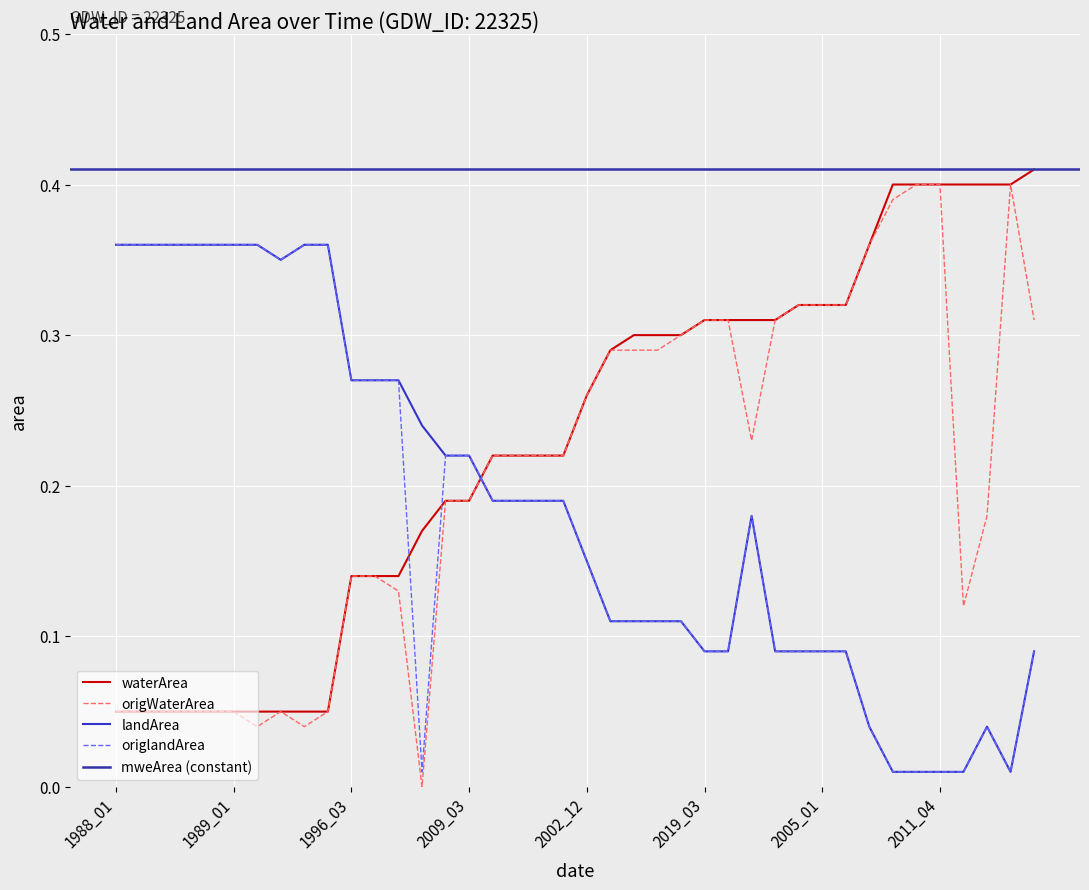

What is the sum of all landArea values?

7.4